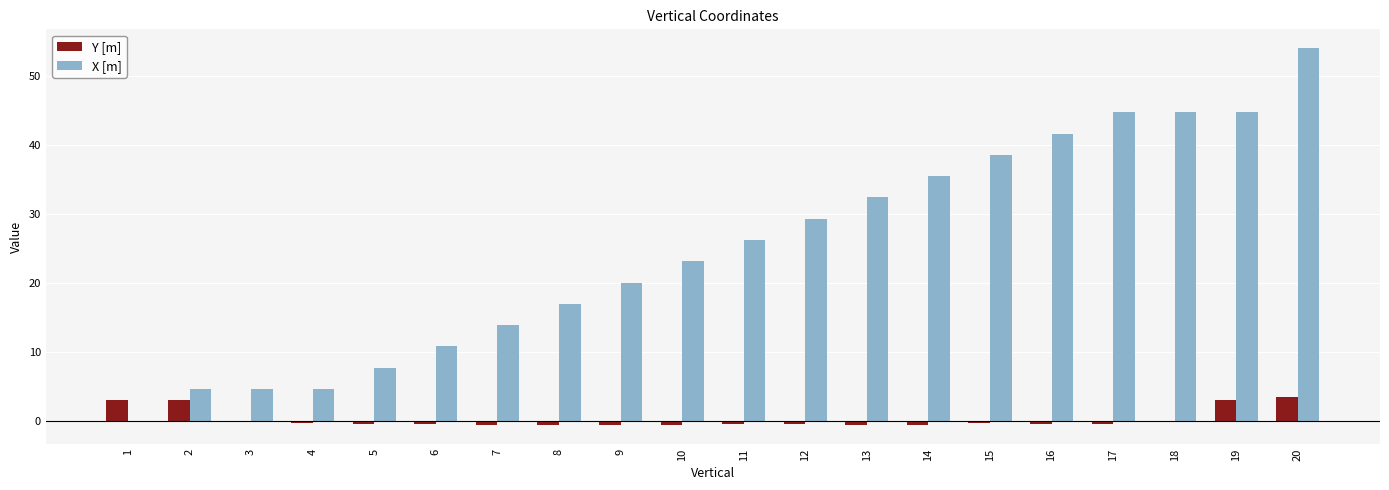

At which label does X [m] first exceed 26?

11